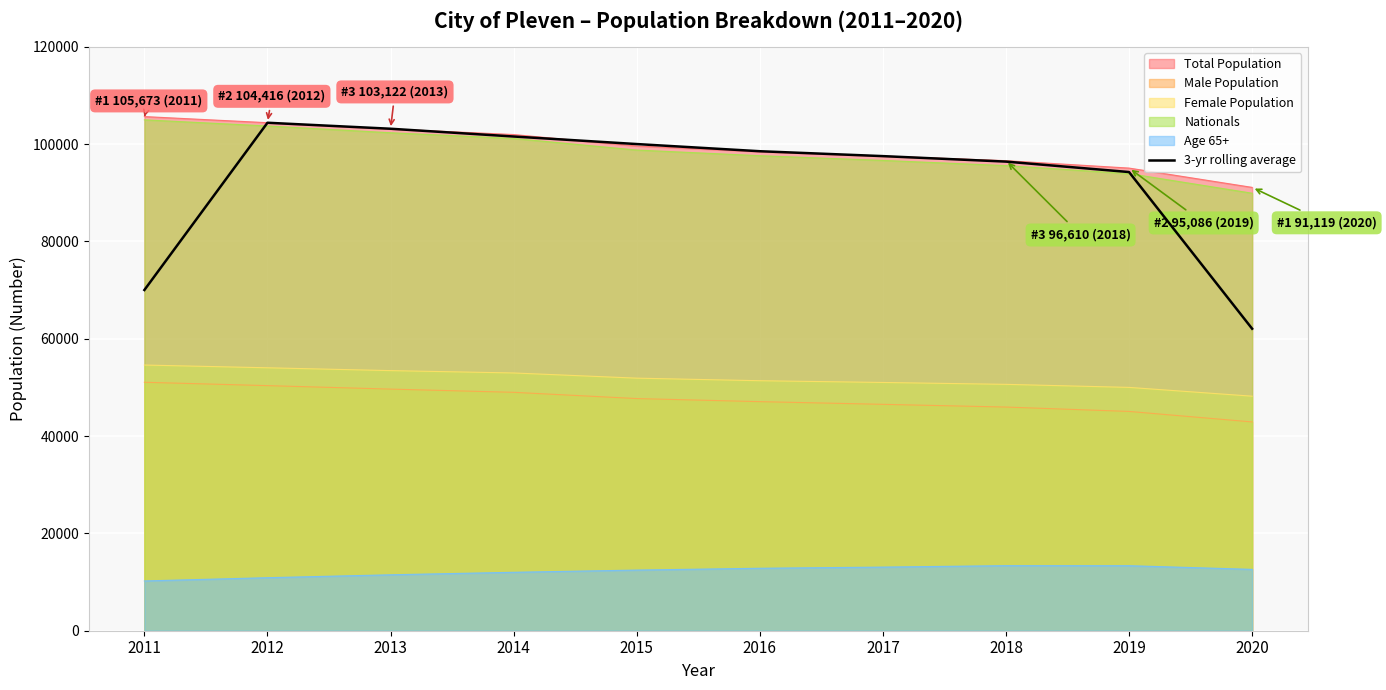

Rank the categories by value from lowest to highest.

2020, 2011, 2019, 2018, 2017, 2016, 2015, 2014, 2013, 2012